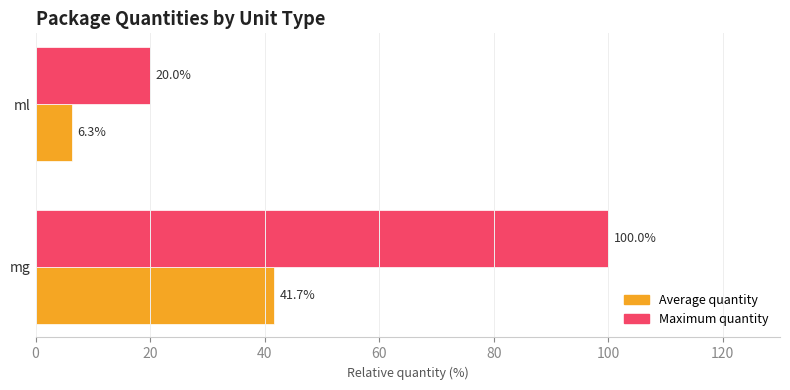

What is the sum of all Average quantity values?

48.0